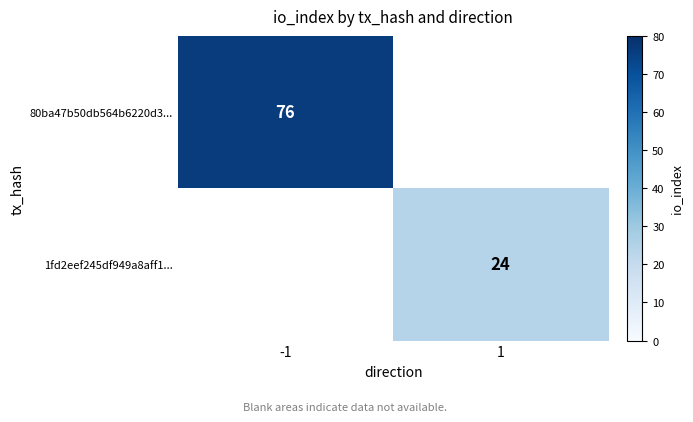

What is the smallest value displayed?

24.0